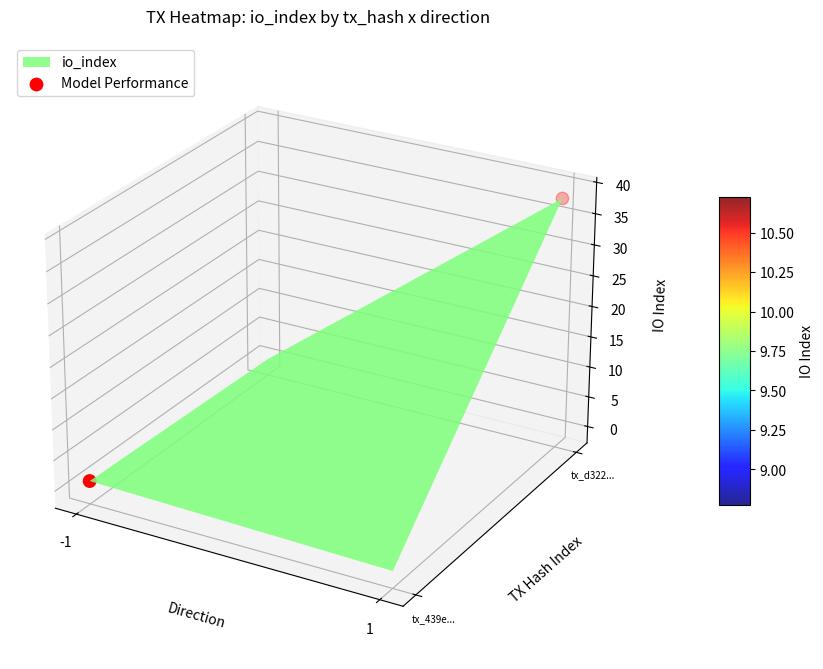

True or false: the data shows -0.0 at -1.

True